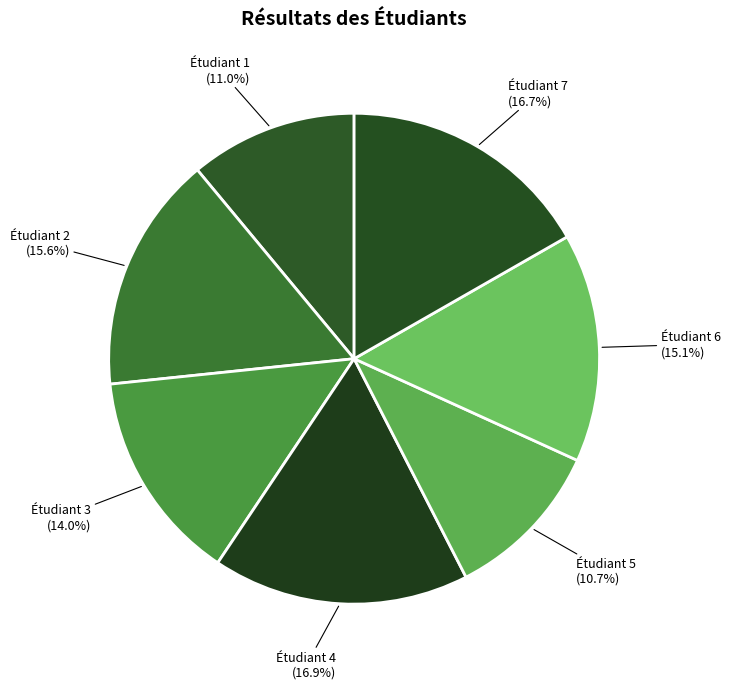

Is it true that Étudiant 4 is 23% of the pie?

False